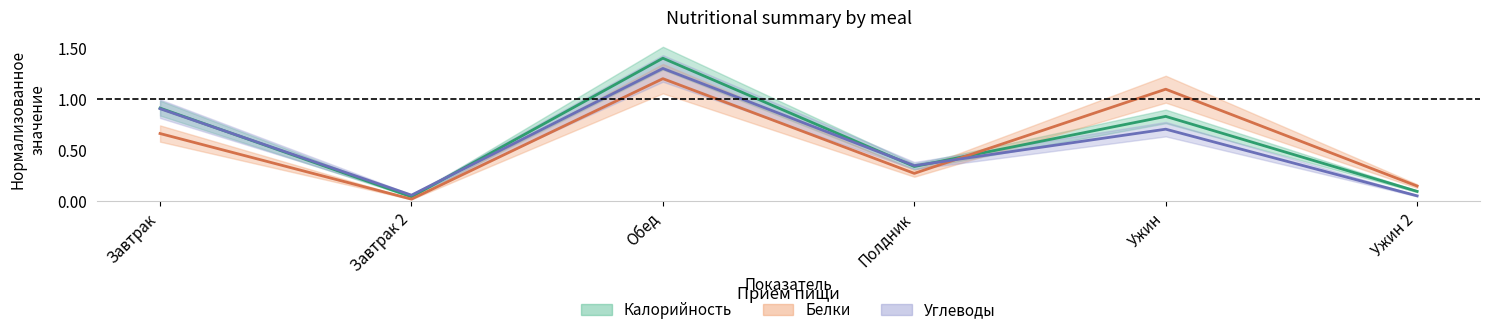

Which series ends up on top after the final intersection of Белки and Жиры?

Белки